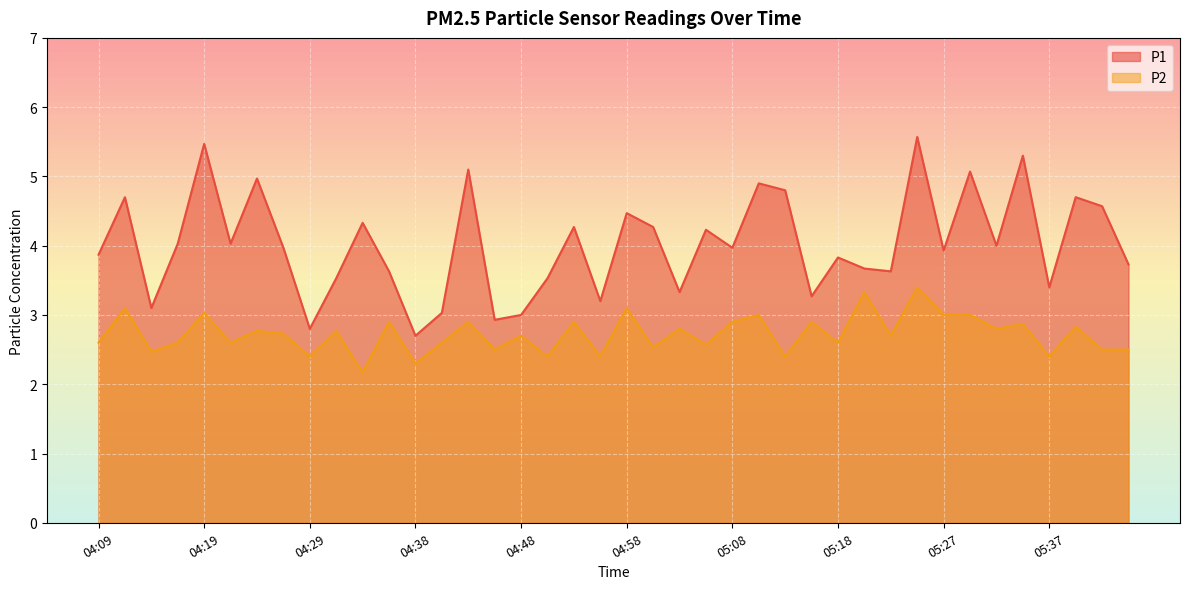

At how many categories does at least one series exceed 4?

18